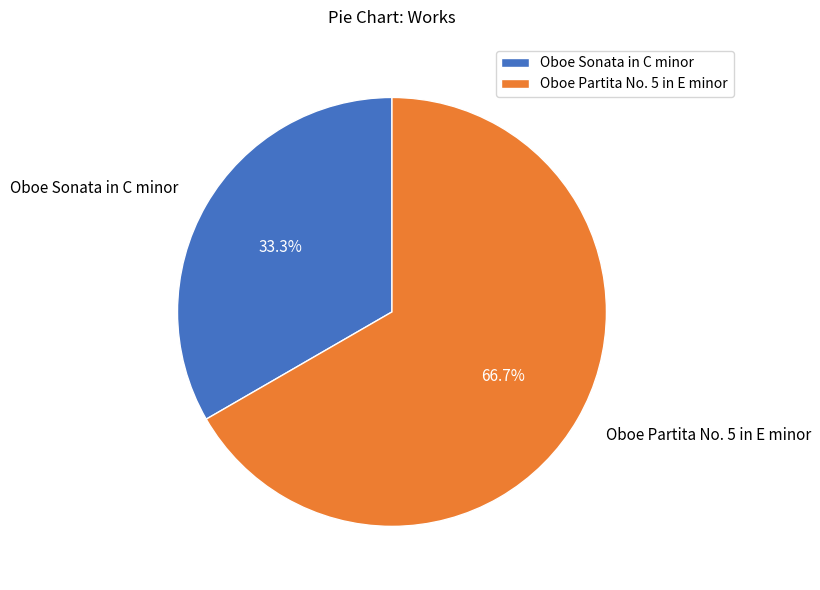

How many segments does this pie chart have?

2